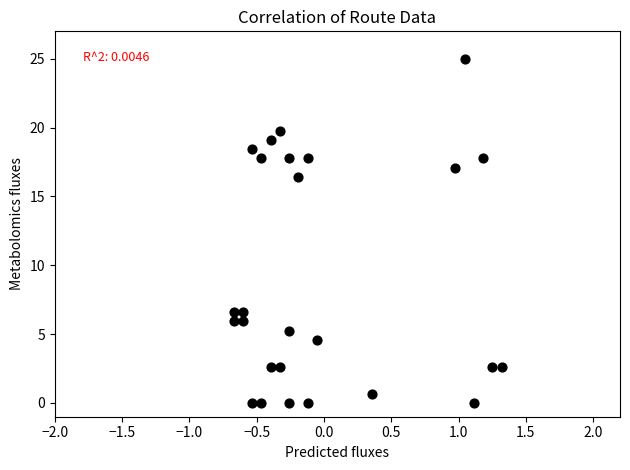

What Y value in the scatter plot is closest to 12?

16.4